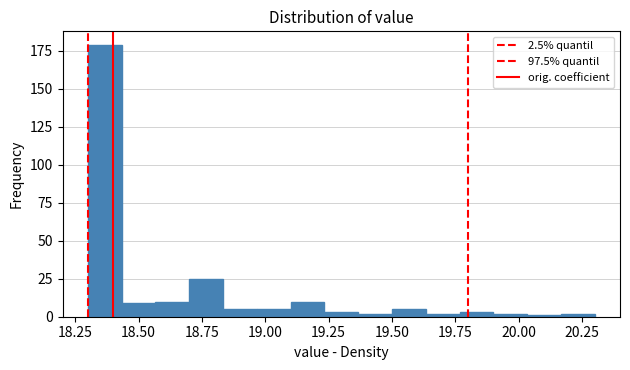

Around what value on the x-axis is the tallest bar? Give the approximate position of its centre, as read against the axis.

18.35